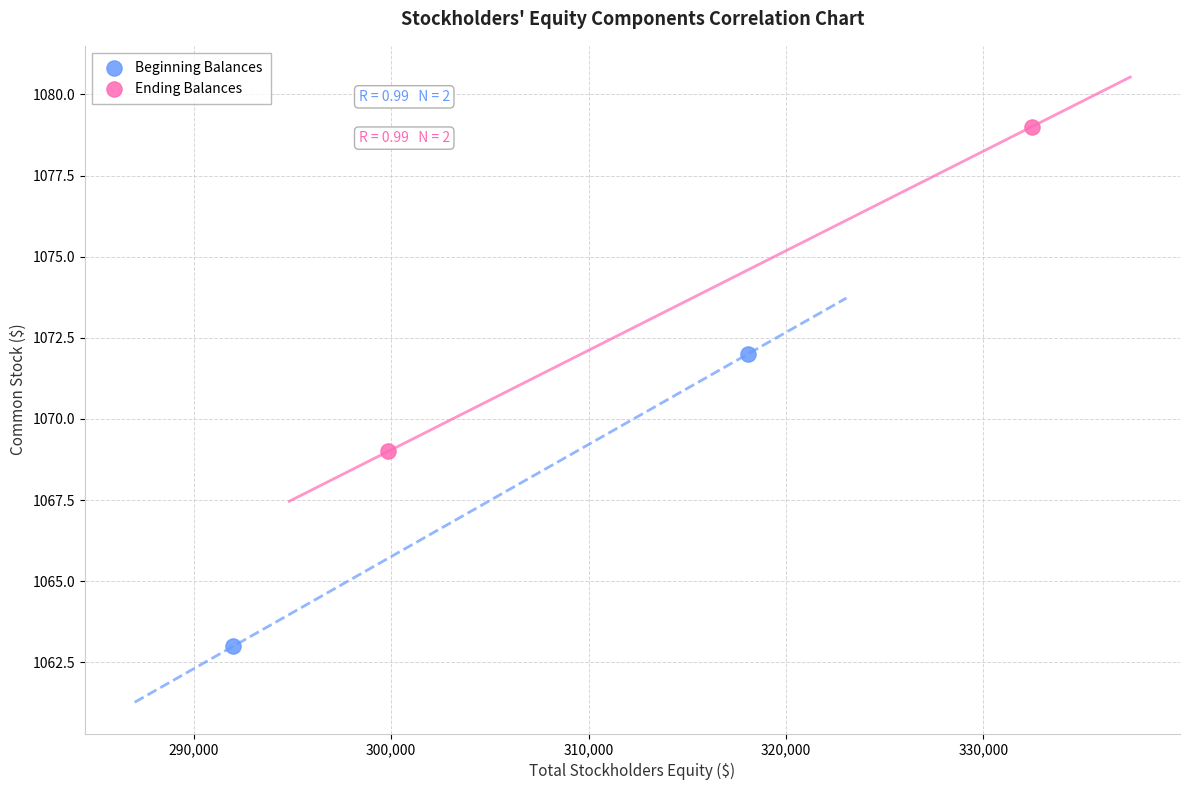

Which series has the widest spread of Y values?

Ending Balances